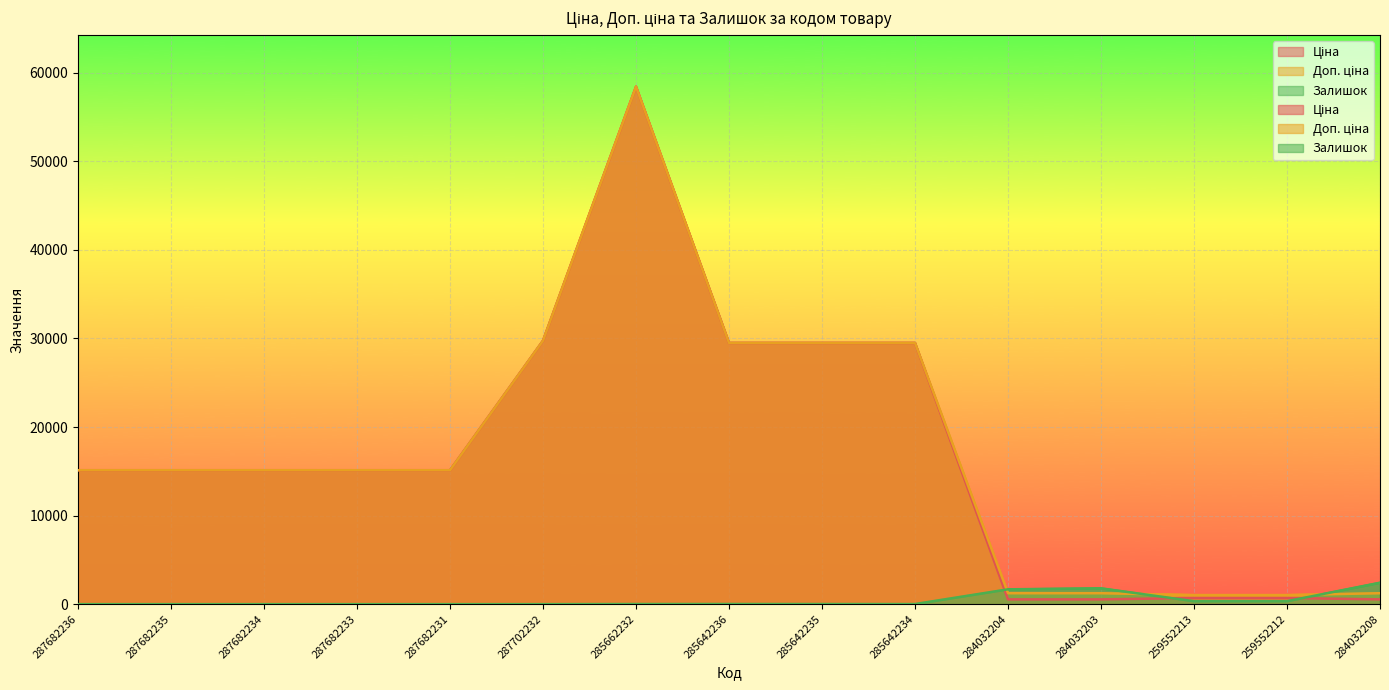

At which category does the chart reach its peak across all series?

285662232